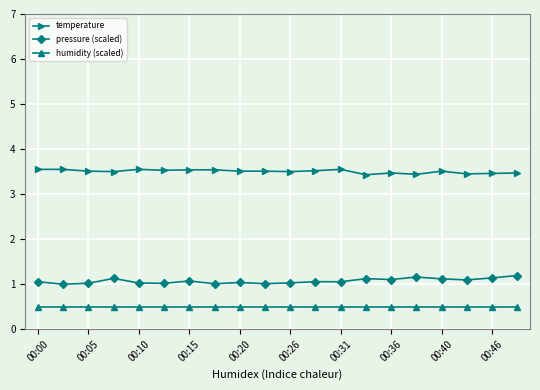

What is the difference between the maximum and minimum values in the temperature series?

0.1